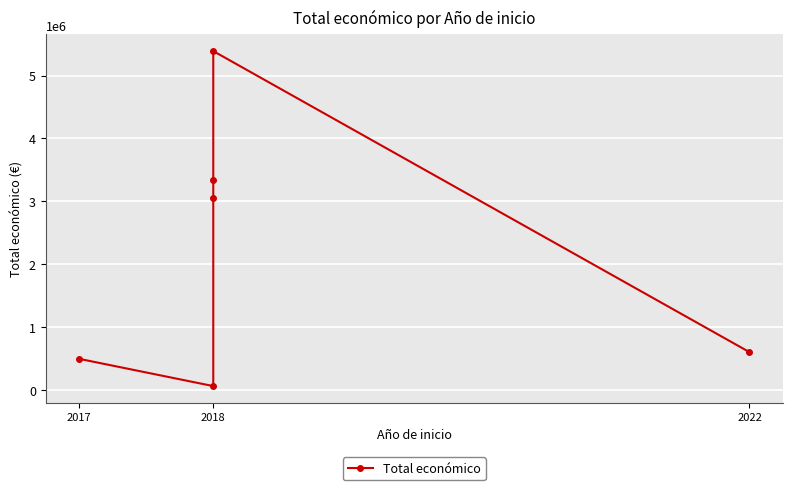

What position from the left is 3?

4